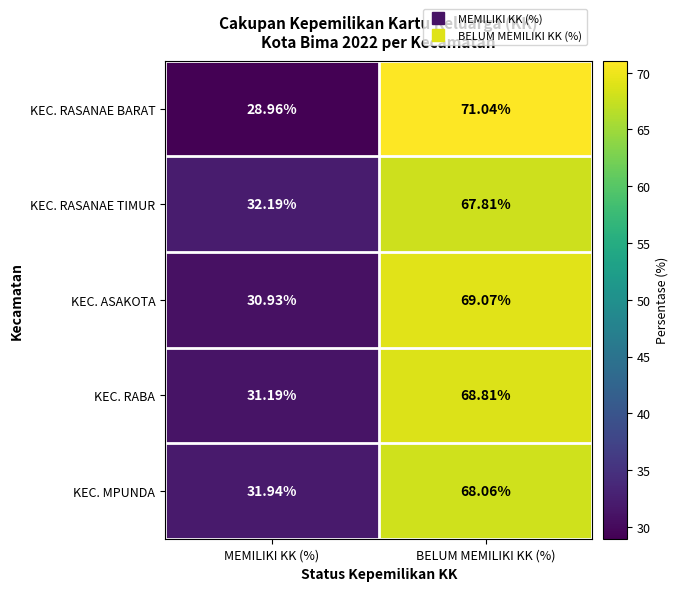

Which label corresponds to the smallest value in the chart?

MEMILIKI KK (%)